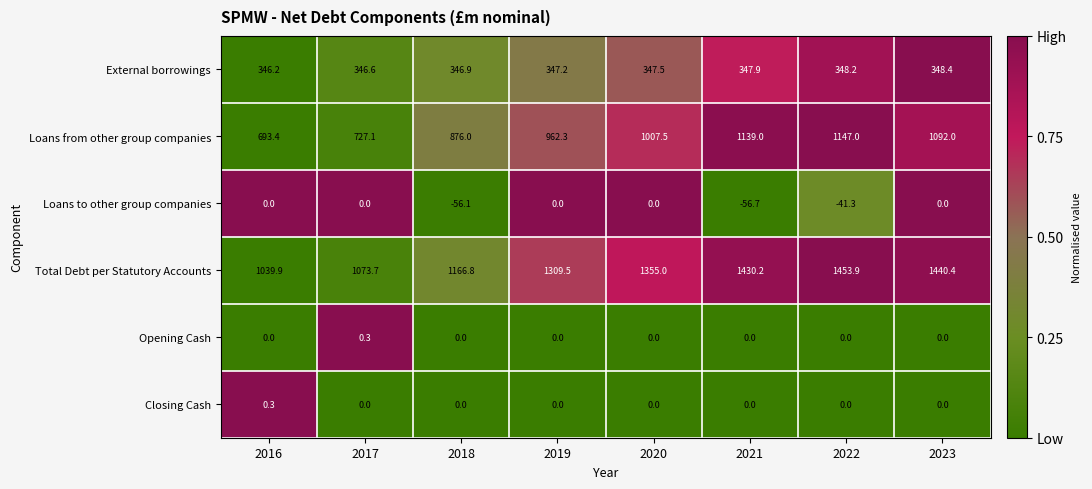

What is the spread (max minus min) of values at 2021?

1486.9